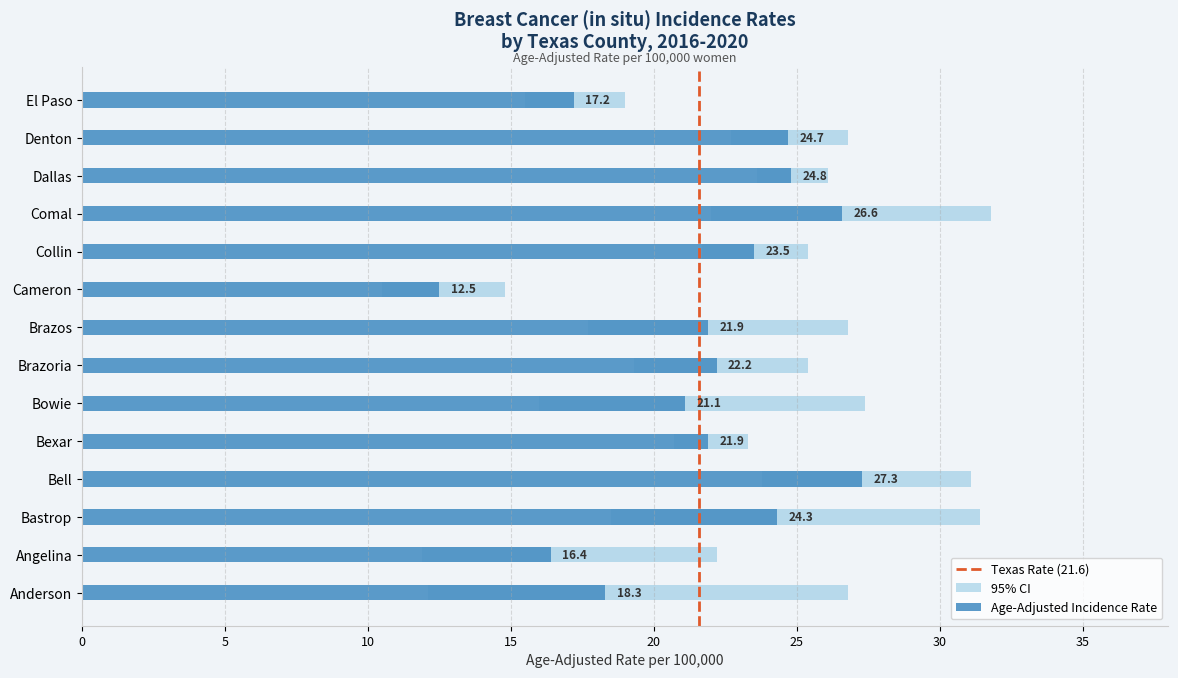

Reading right to left, transcribe all the data shown in this chart.

Age-Adjusted Incidence Rate: 17.2	24.7	24.8	26.6	23.5	12.5	21.9	22.2	21.1	21.9	27.3	24.3	16.4	18.3
Lower 95% CI: 15.5	22.7	23.6	22.0	21.7	10.5	17.7	19.3	16.0	20.7	23.8	18.5	11.9	12.1
Upper 95% CI: 19.0	26.8	26.1	31.8	25.4	14.8	26.8	25.4	27.4	23.3	31.1	31.4	22.2	26.8